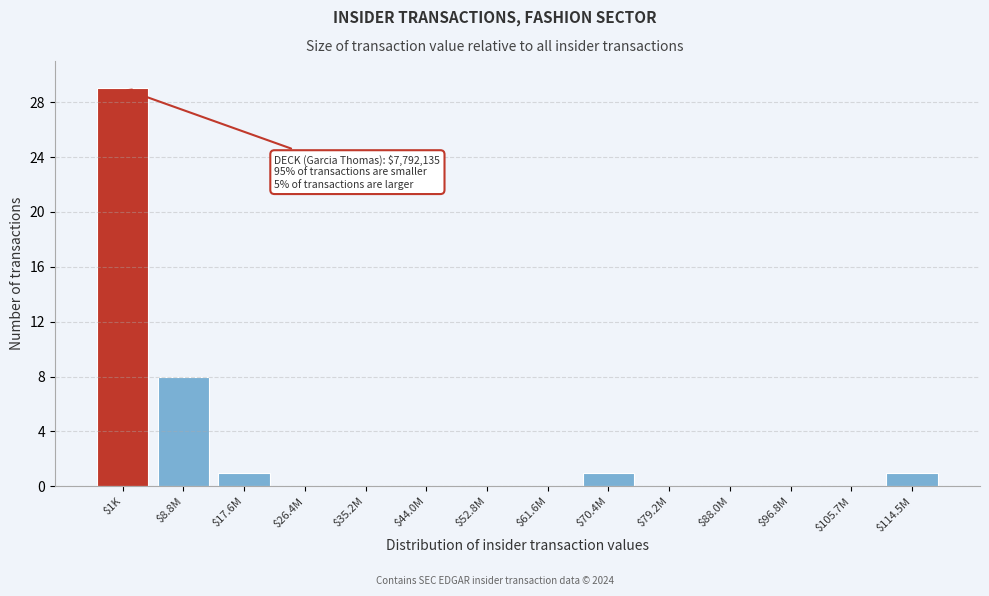

Where is the data nearest to the value 14?

$8.8M